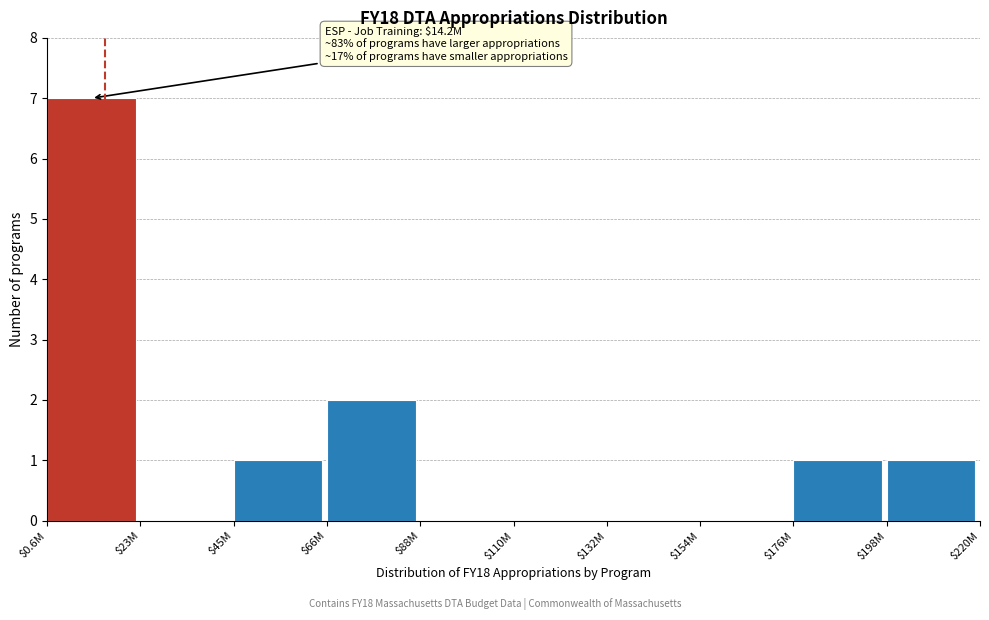

The chart shows a value of 0 at $176M. True or false?

False